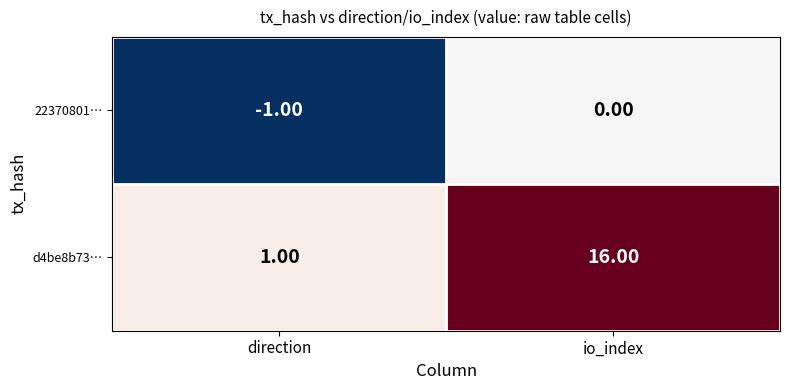

List the labels in order of d4be8b73… value, smallest first.

direction, io_index